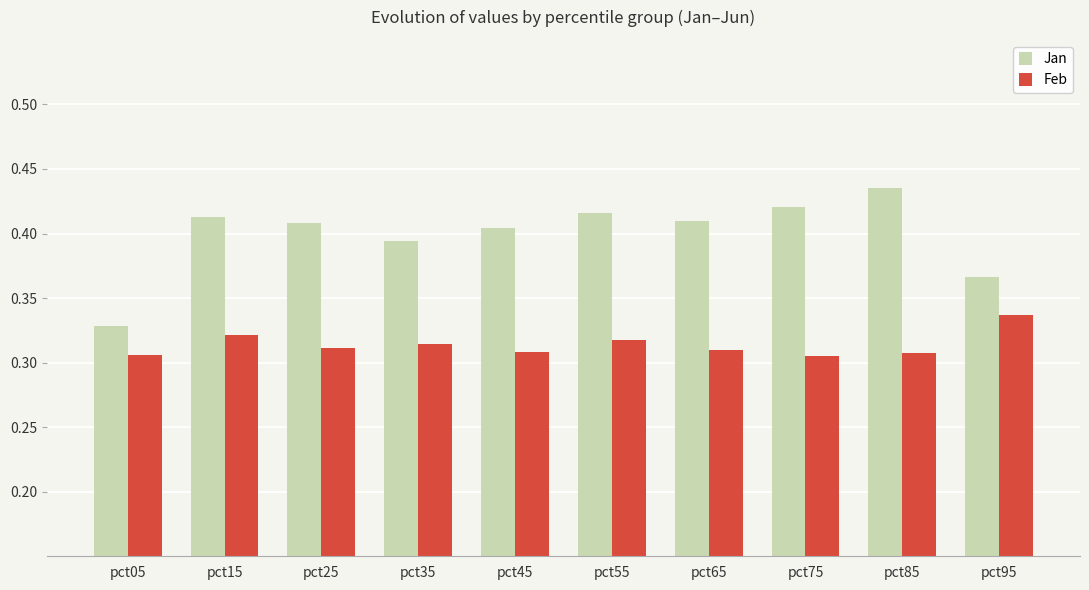

What is the sum of the Feb values at pct05 and pct25?

0.6